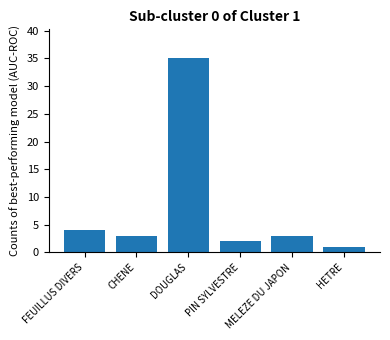

What is the label of the 2nd bar from the left?

CHENE